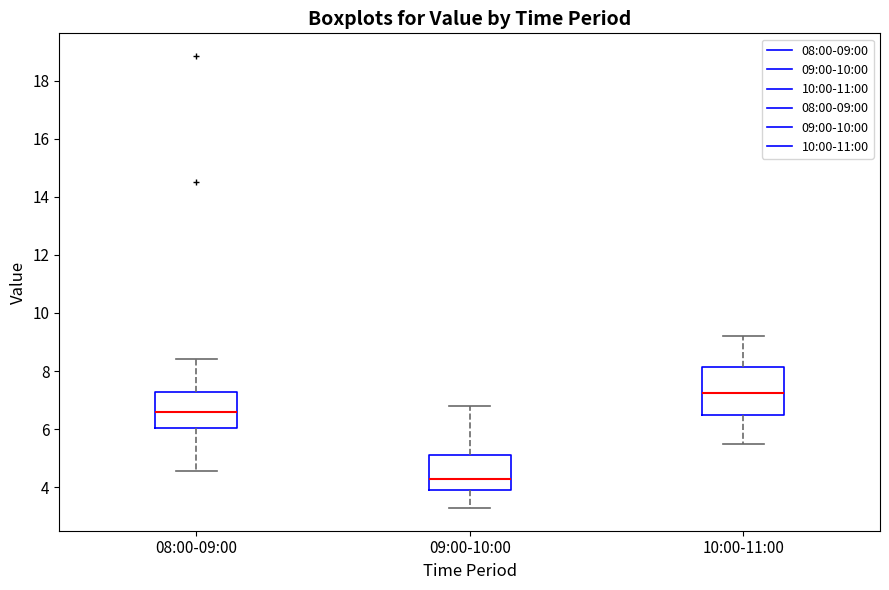

Which box has the lowest median line?

09:00-10:00